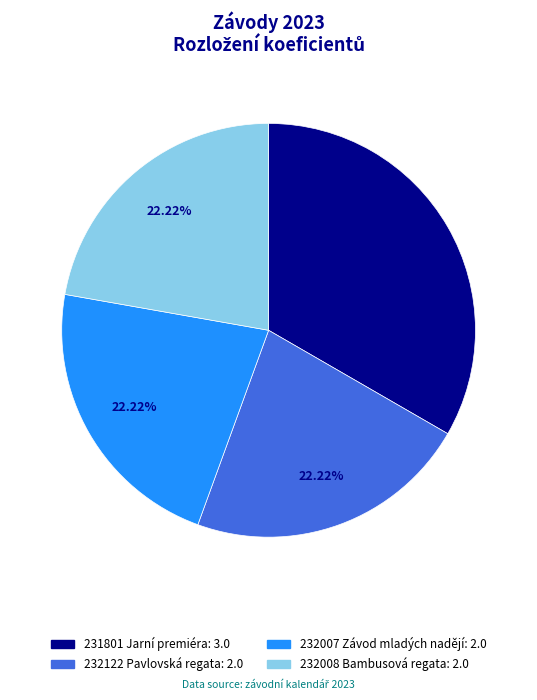

What is the total percentage of 231801 Jarní premiéra and 232008 Bambusová regata?

55.6%